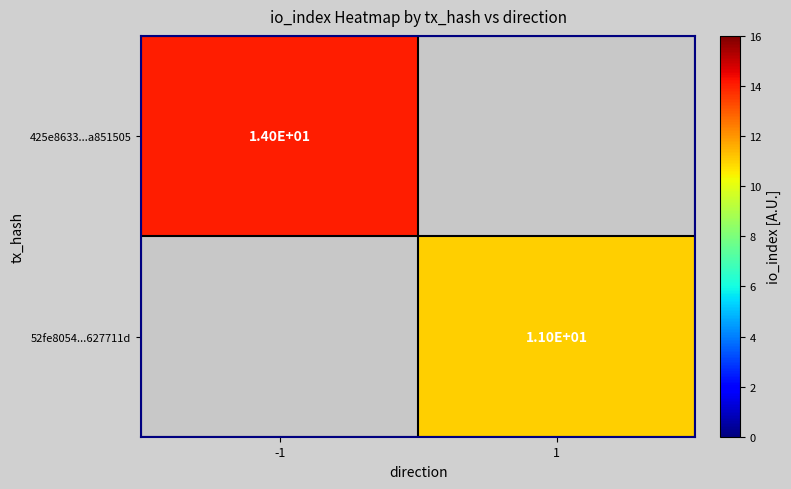

What is the smallest value displayed?

11.0